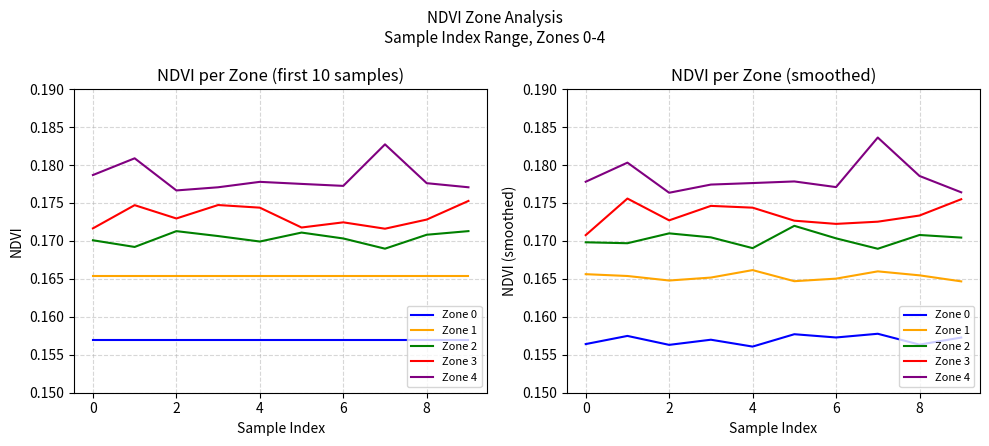

Which series has the largest range (max minus min)?

Zone 4